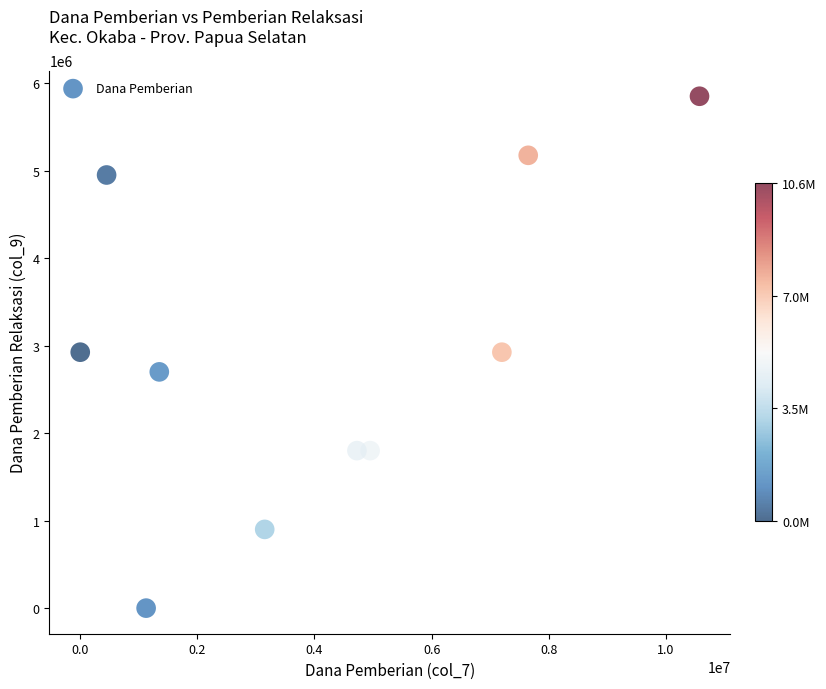

What is the average Y value?

2902500